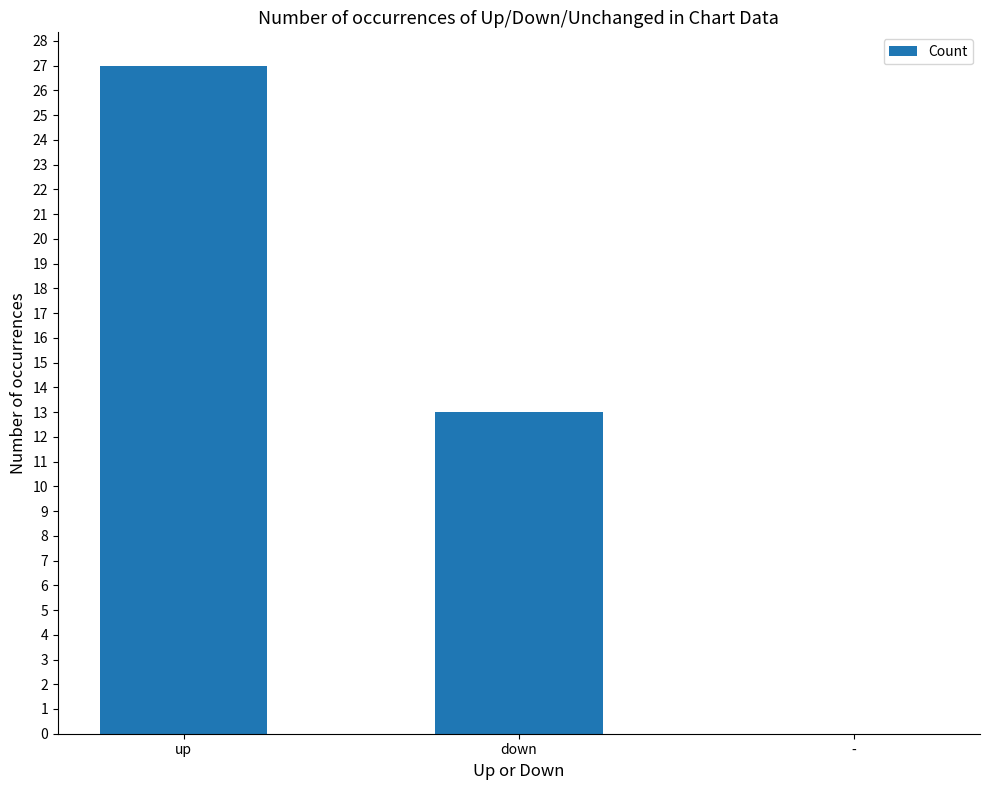

What is the ratio of the value at up to the value at down?

2.1